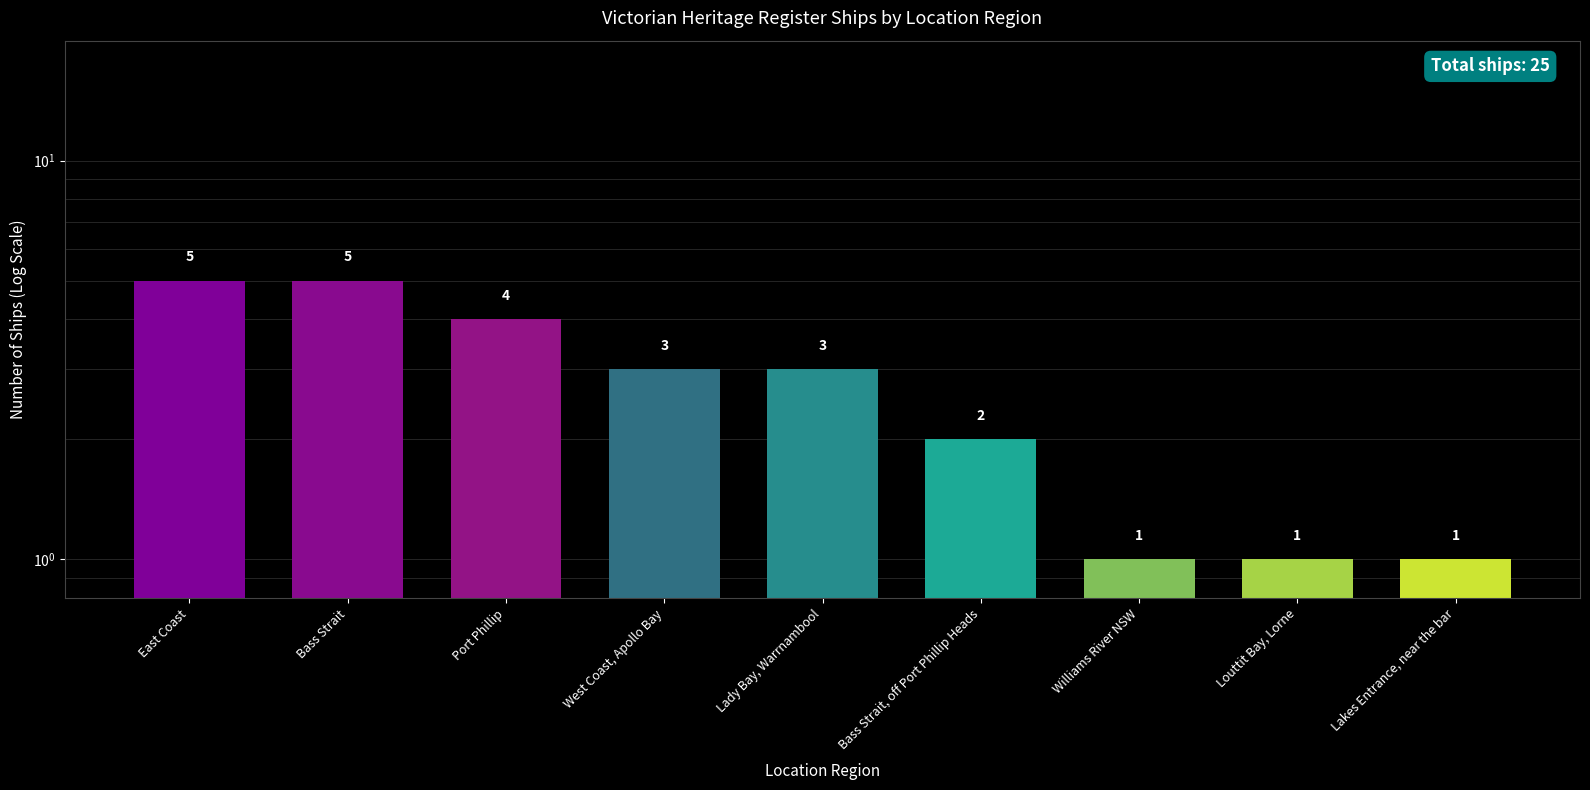

List the labels in order of value, largest first.

East Coast, Bass Strait, Port Phillip, West Coast, Apollo Bay, Lady Bay, Warrnambool, Bass Strait, off Port Phillip Heads, Williams River NSW, Louttit Bay, Lorne, Lakes Entrance, near the bar